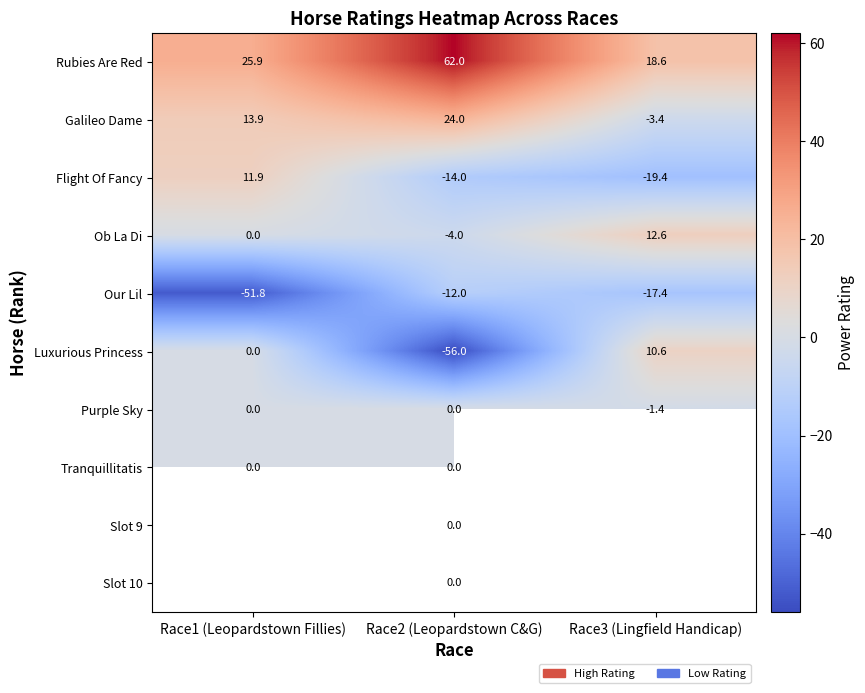

What is the sum of the Galileo Dame values at Race3 (Lingfield Handicap) and Race1 (Leopardstown Fillies)?

10.5